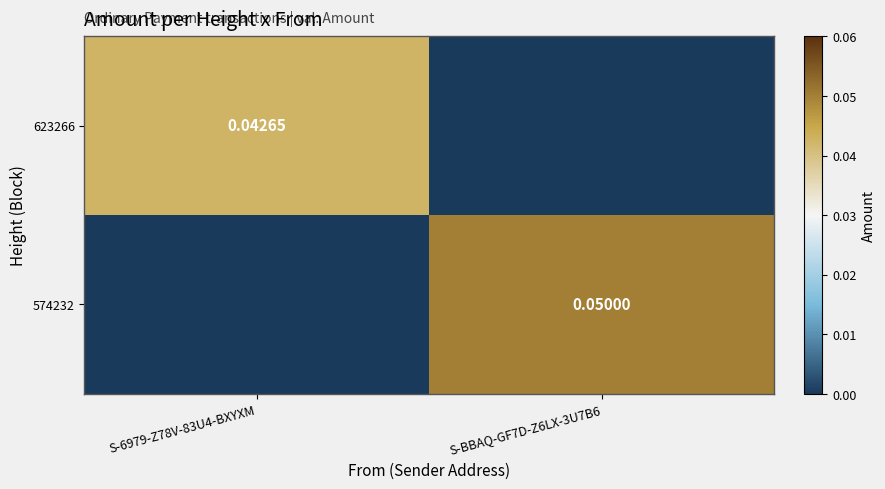

Is the value of 623266 at S-6979-Z78V-83U4-BXYXM greater than the value of 574232 at S-BBAQ-GF7D-Z6LX-3U7B6?

No